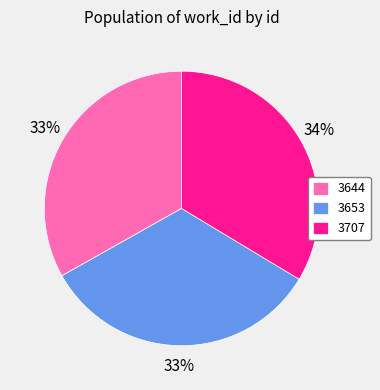

Approximately how many times larger is the value at 3644 compared to 3707?

1.0